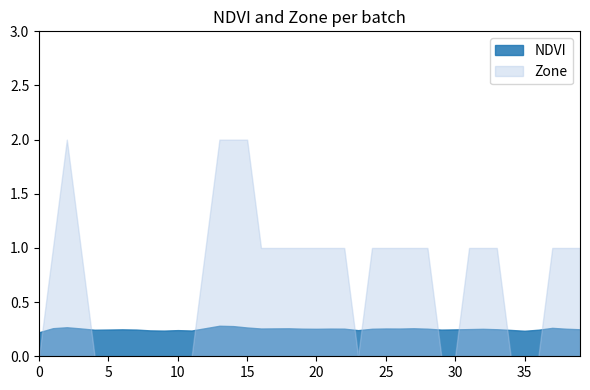

Does the chart display data point markers on the line(s)?

No